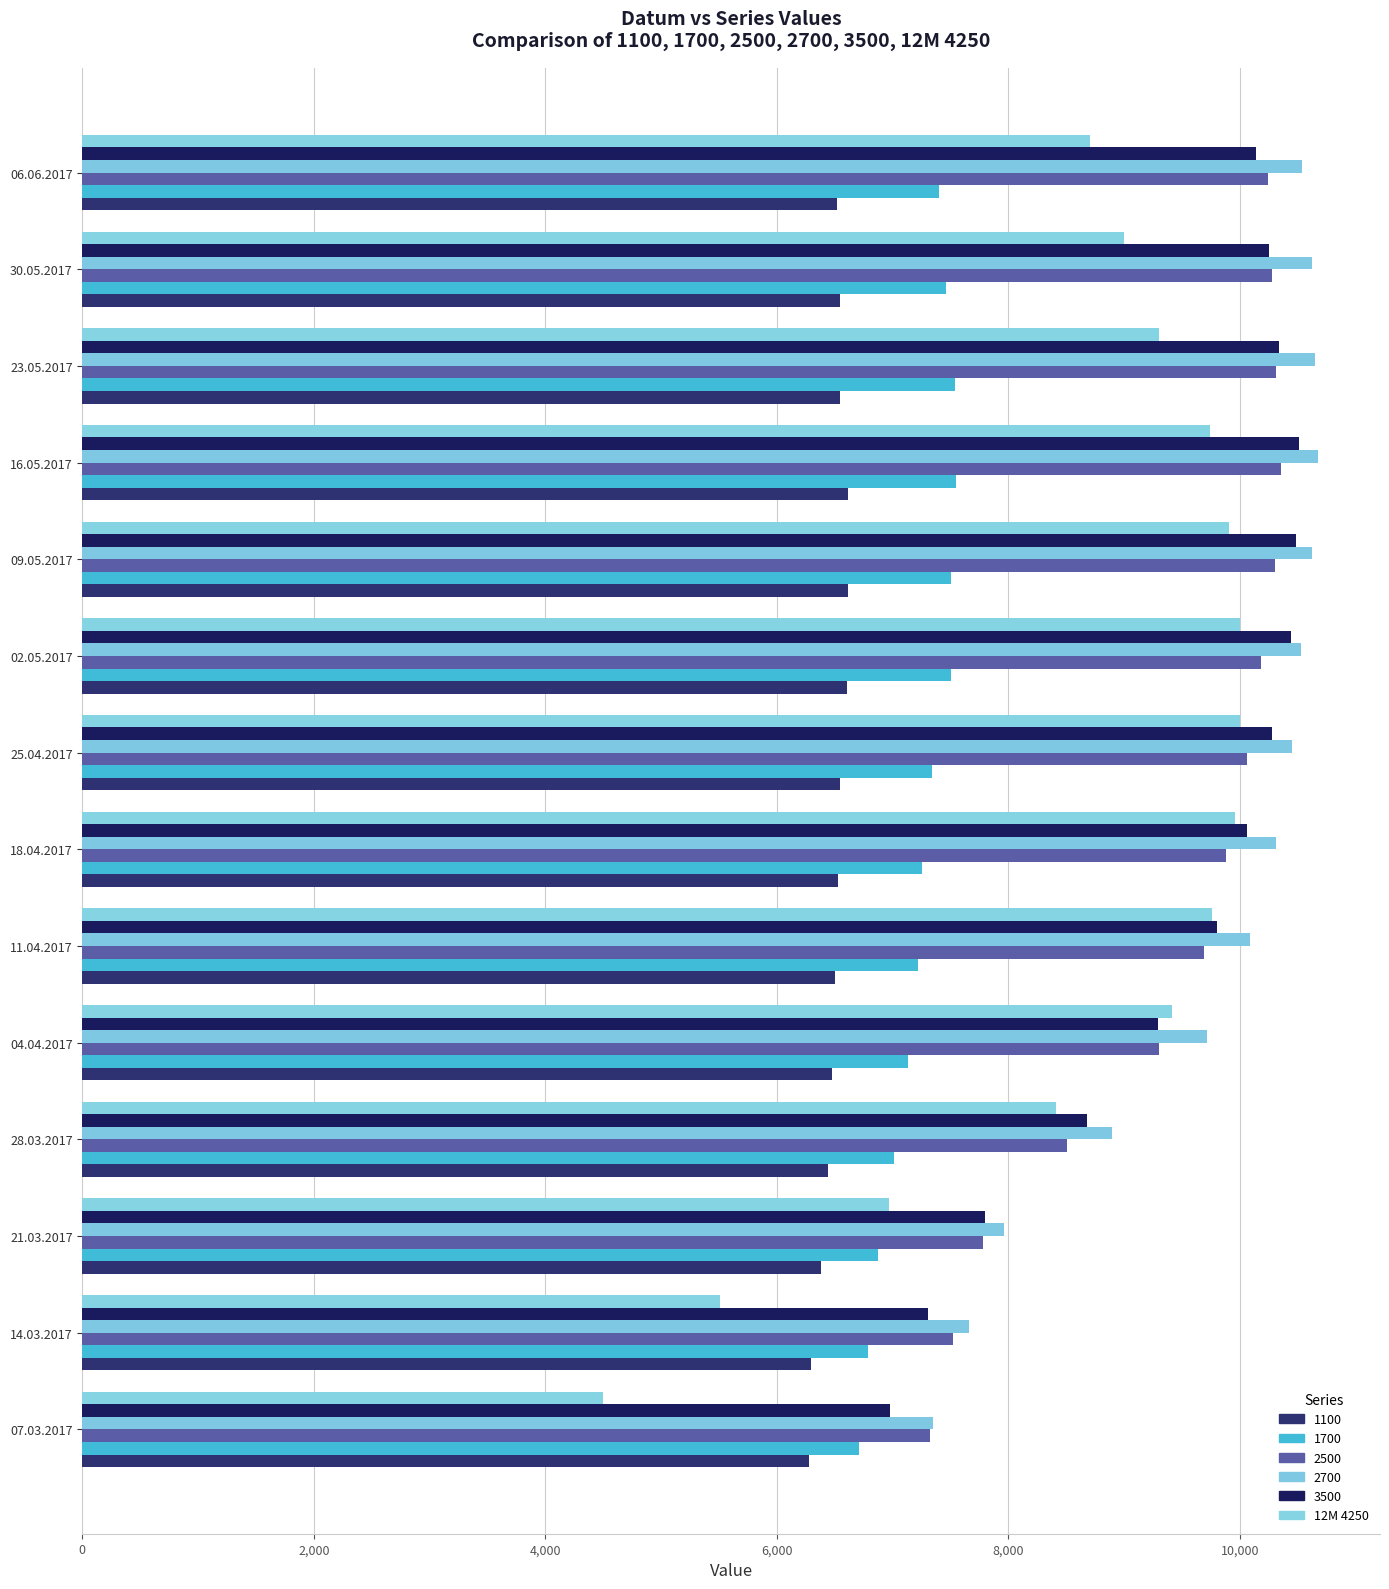

What position from the left is 14.03.2017?

2